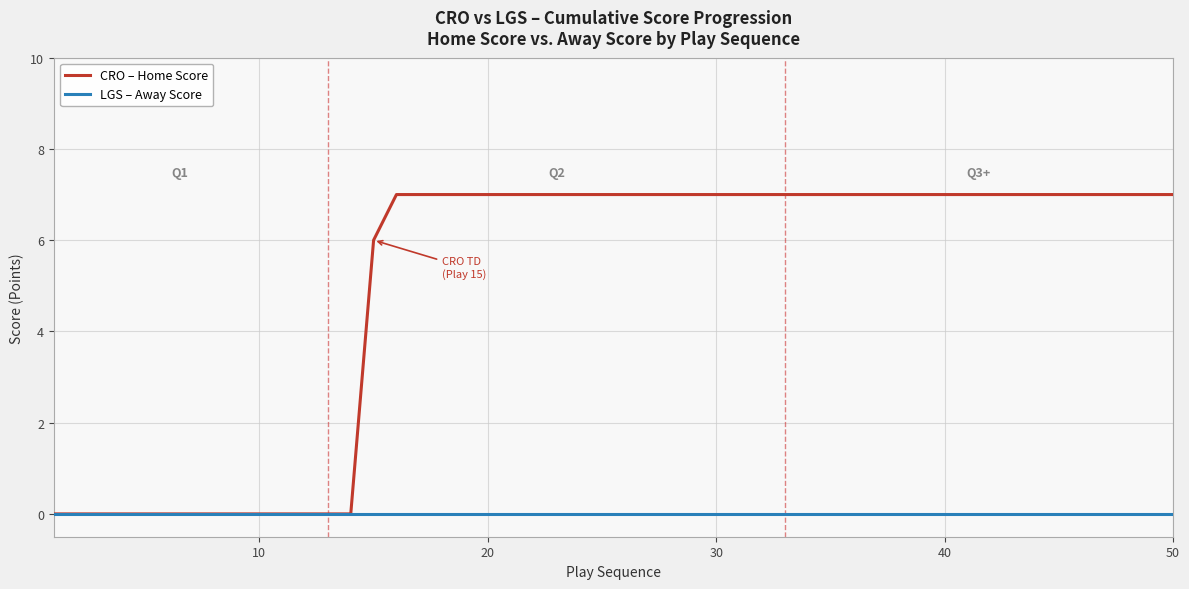

Which series has the largest total across all categories?

CRO – Home Score